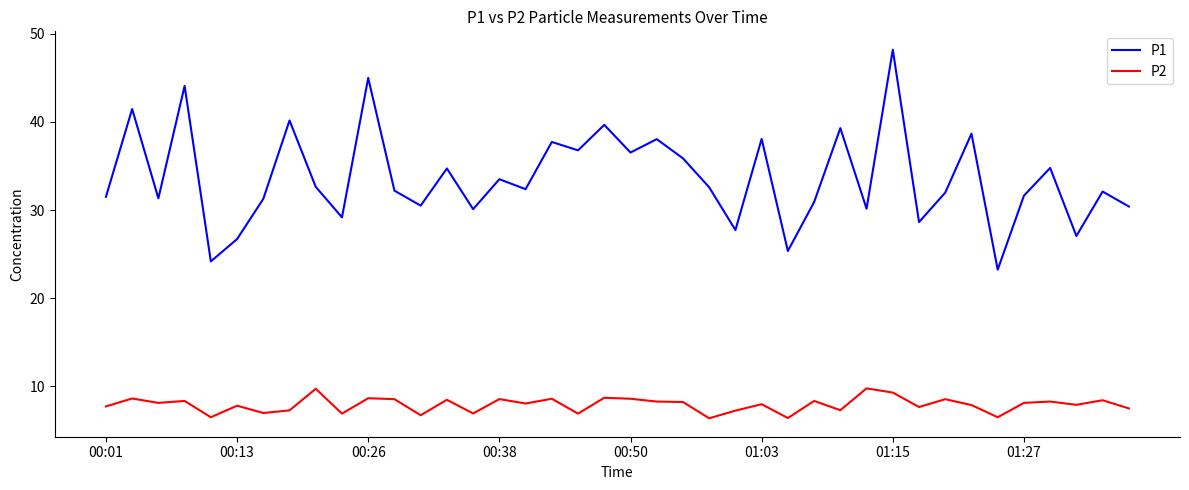

List the series in order of their peak value, lowest first.

P2, P1